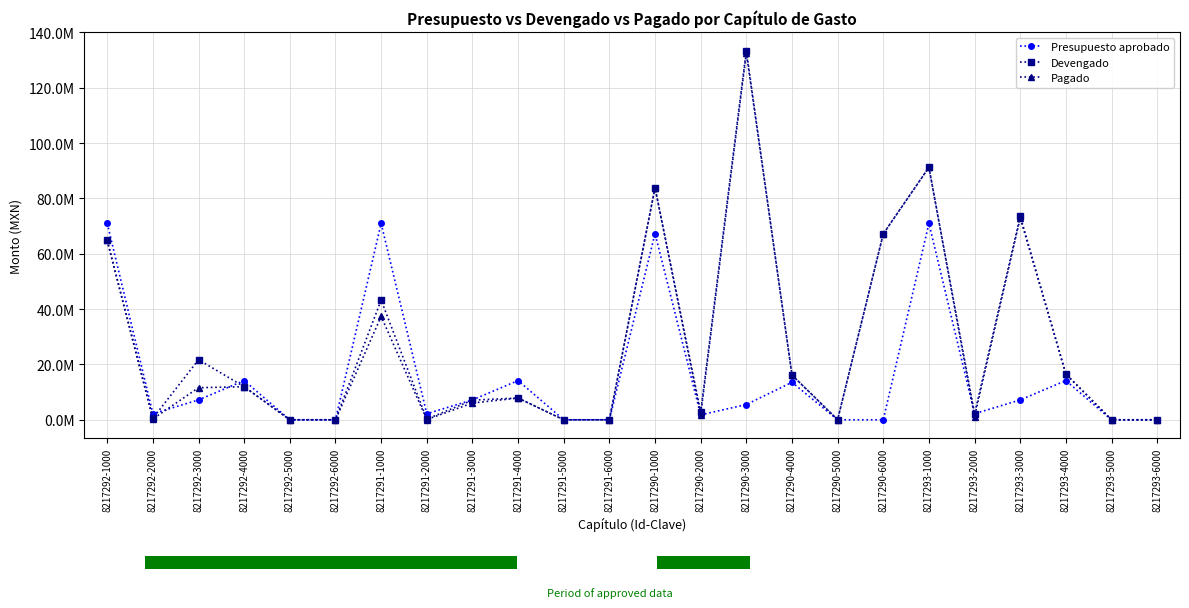

At which category does the chart reach its peak across all series?

8217290-3000